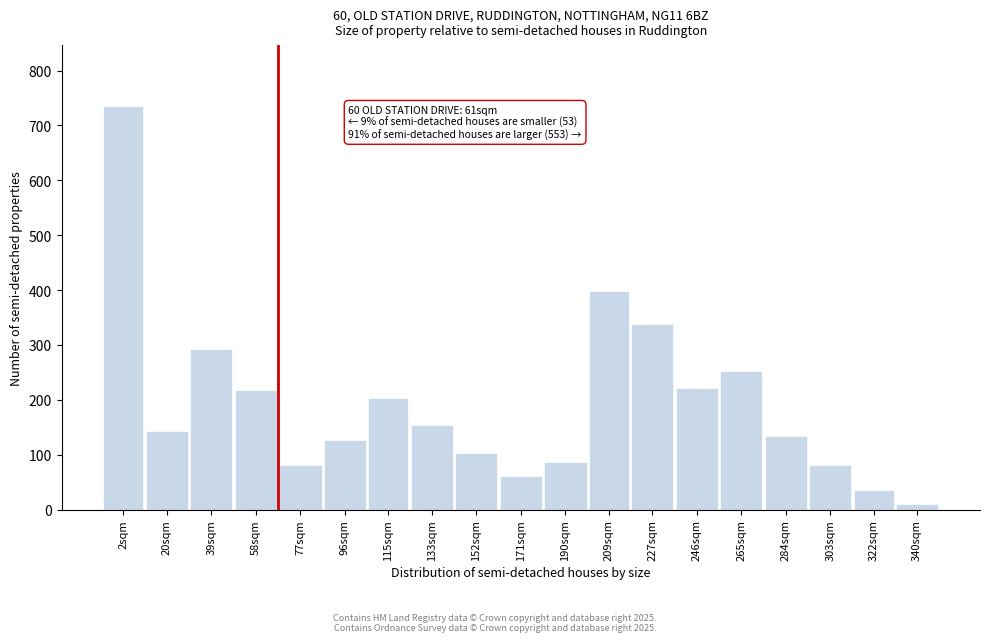

Between 133sqm and 284sqm, which is larger?

133sqm